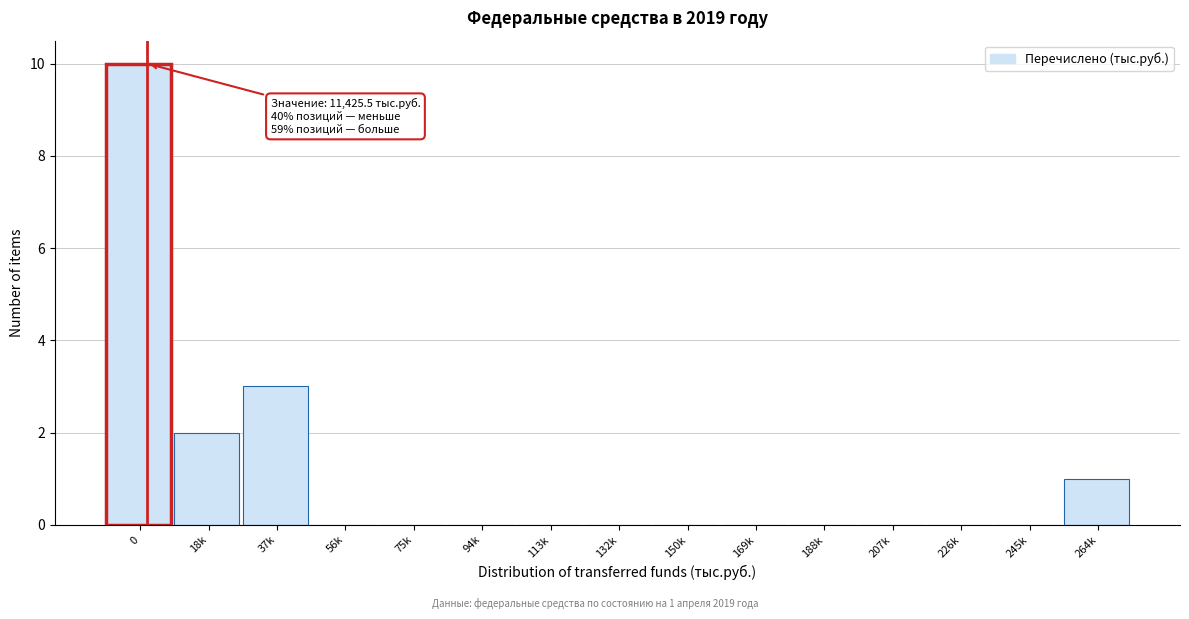

Reading left to right, list all the values displayed in this chart.

0=10	18k=2	37k=3	56k=0	75k=0	94k=0	113k=0	132k=0	150k=0	169k=0	188k=0	207k=0	226k=0	245k=0	264k=1